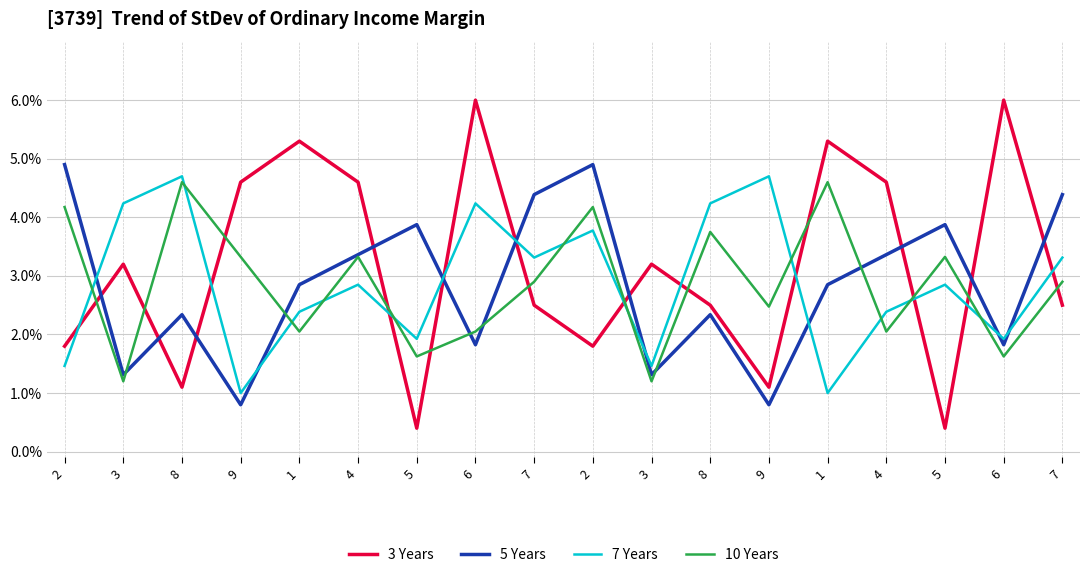

Between which two adjacent categories do 10 Years and 7 Years first intersect?

2 and 3